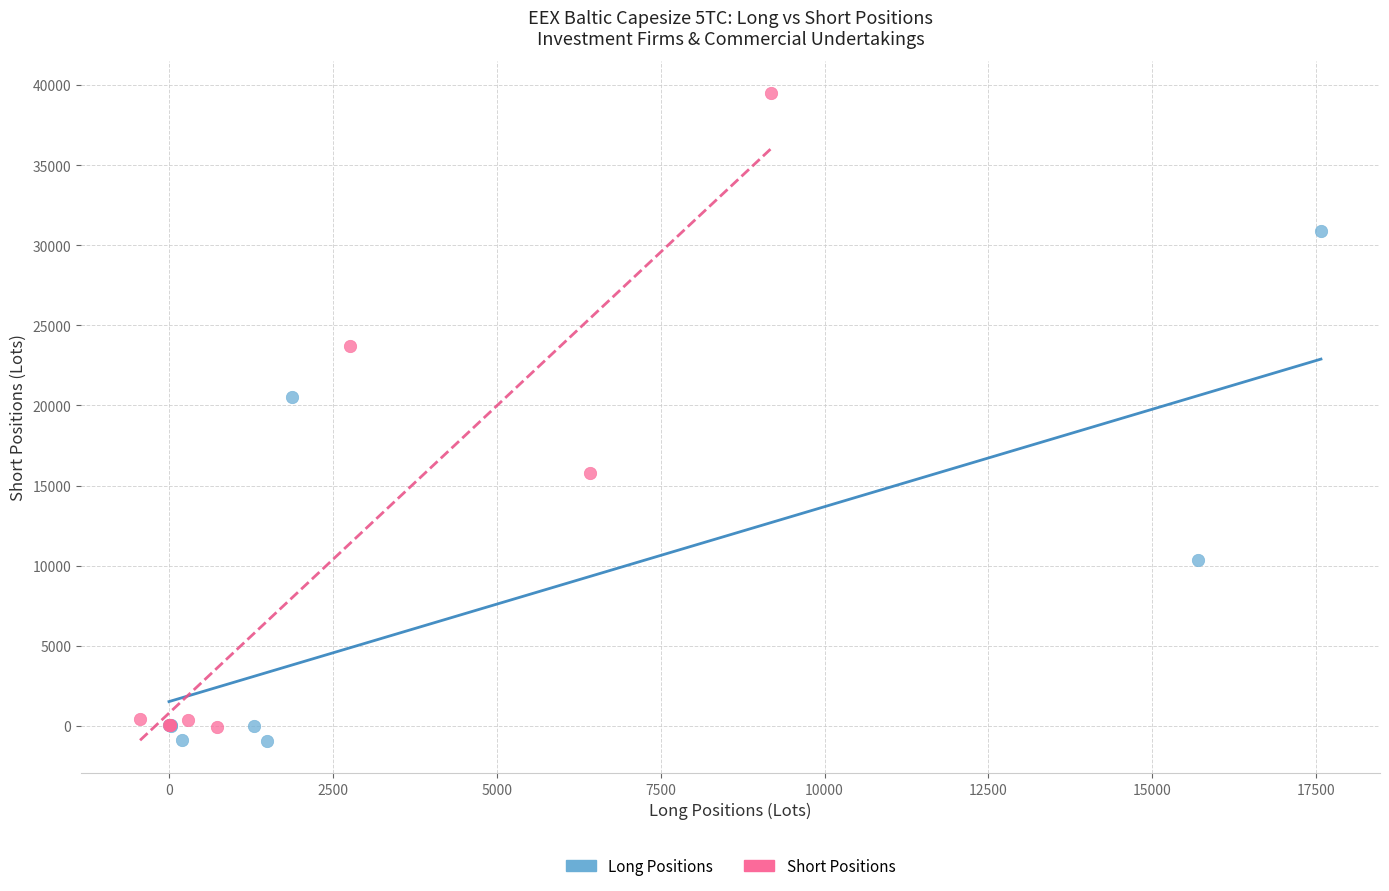

What are all the series names shown in the legend?

Long Positions, Short Positions